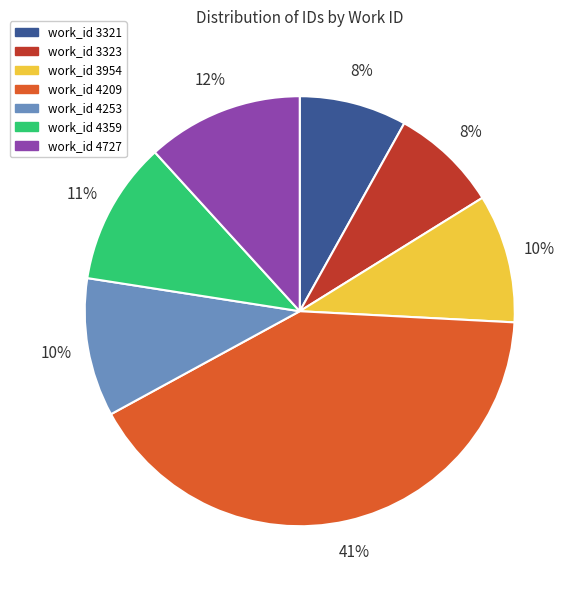

Does any single category account for the majority?

No